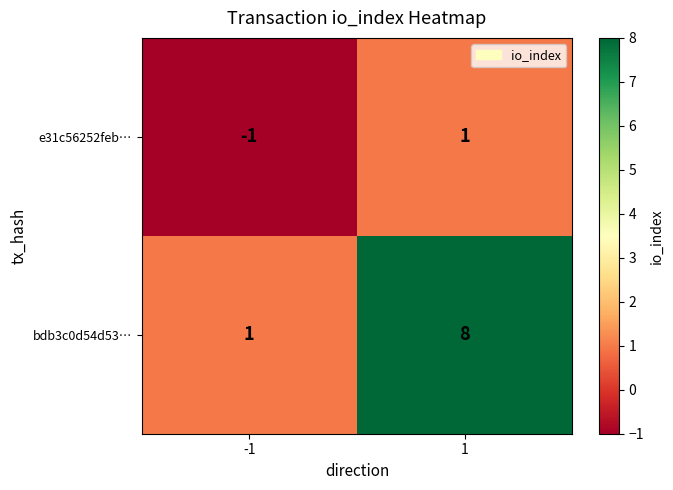

The e31c56252feb… series shows 0 at 1. True or false?

False